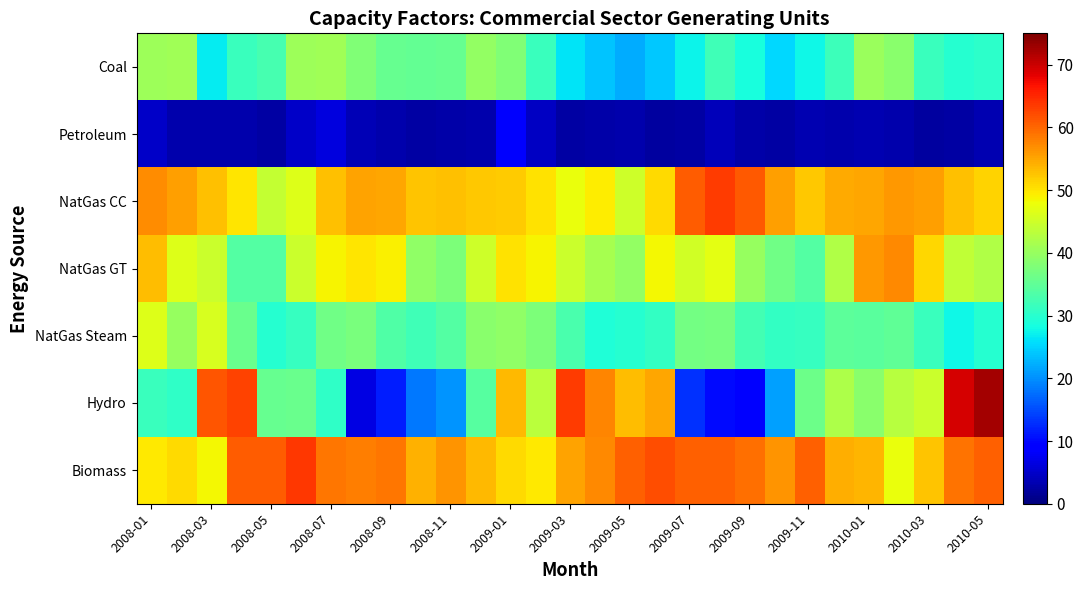

At which category is the sum across all series the highest?

2009-01